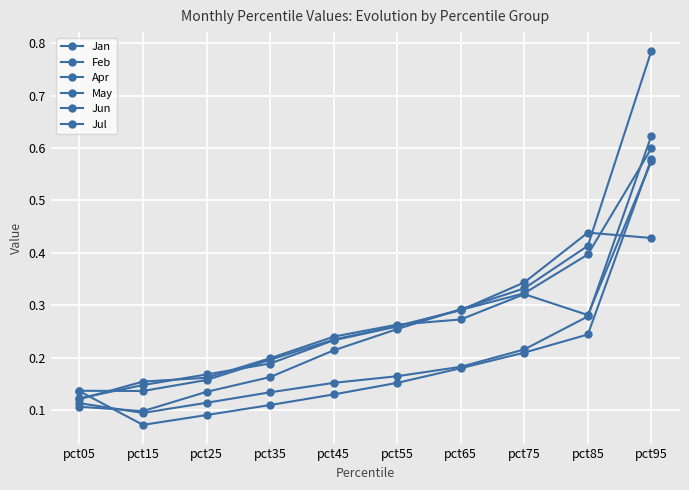

The Jul series shows 0.2 at pct45. True or false?

True